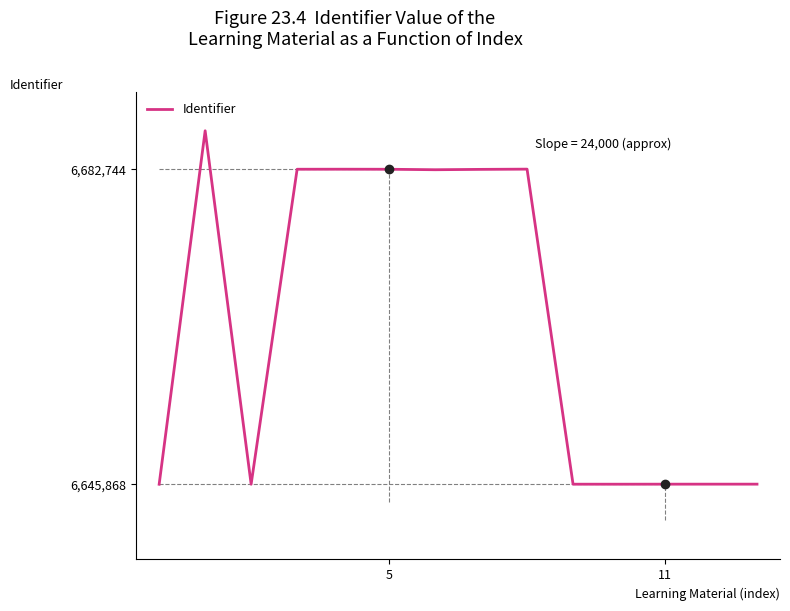

What is the difference between the maximum and minimum values?

41393